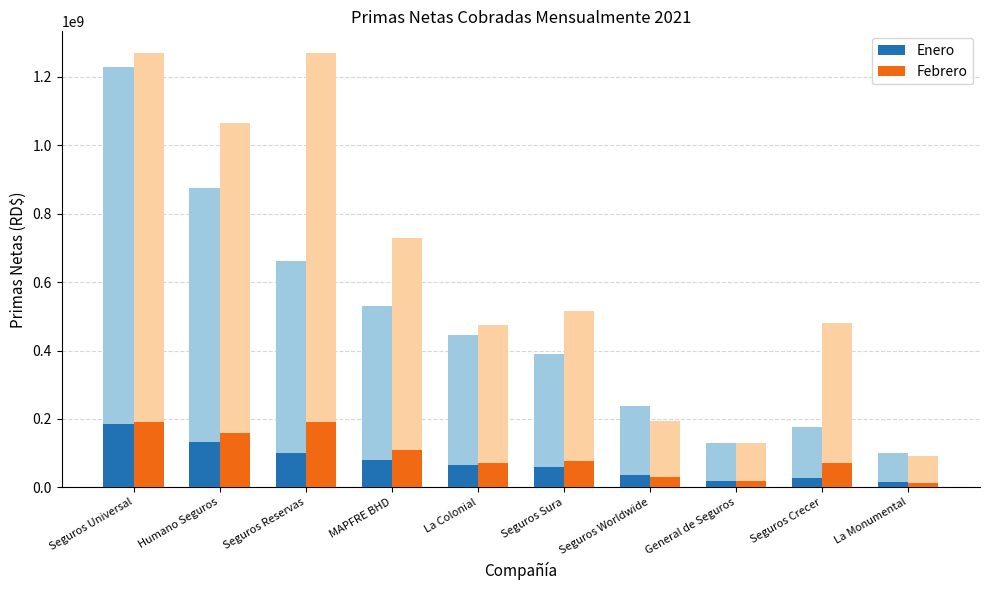

What is the label of the 10th bar from the left?

La Monumental